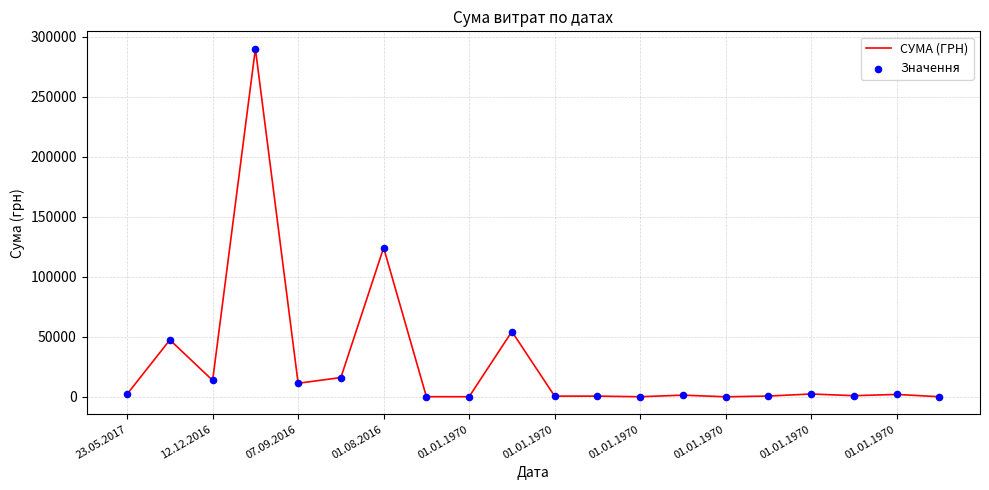

What is the difference between the maximum and minimum values?

289986.0